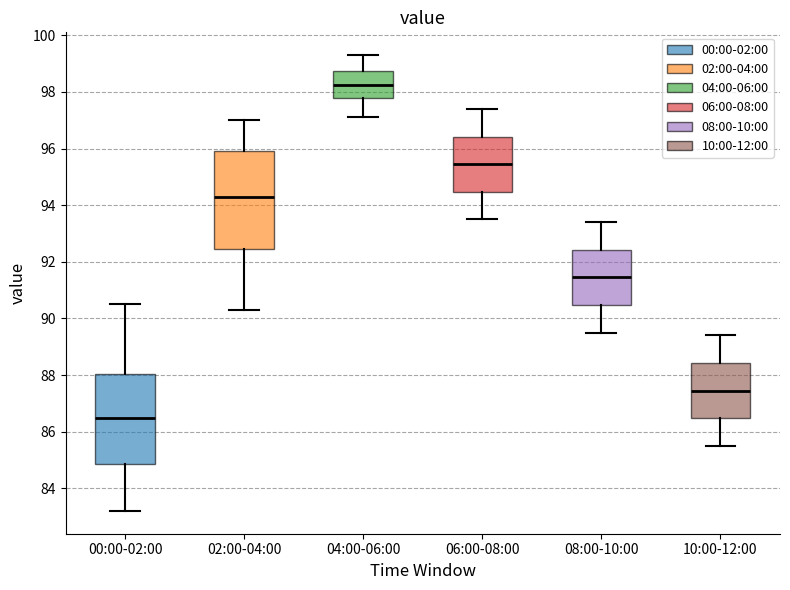

Reading left to right, transcribe this box plot: for each box, give where its median line is, the range the box spans, and where its two whiskers end, as read against the y-axis. The values are not printed on the chart, so give them approximately, as read against the axis.

00:00-02:00: median 86.6, box 84.8 to 88.0, whiskers 83.2 to 90.6
02:00-04:00: median 94.4, box 92.4 to 96.0, whiskers 90.4 to 97.0
04:00-06:00: median 98.2, box 97.8 to 98.8, whiskers 97.2 to 99.4
06:00-08:00: median 95.4, box 94.4 to 96.4, whiskers 93.6 to 97.4
08:00-10:00: median 91.4, box 90.4 to 92.4, whiskers 89.6 to 93.4
10:00-12:00: median 87.4, box 86.4 to 88.4, whiskers 85.6 to 89.4